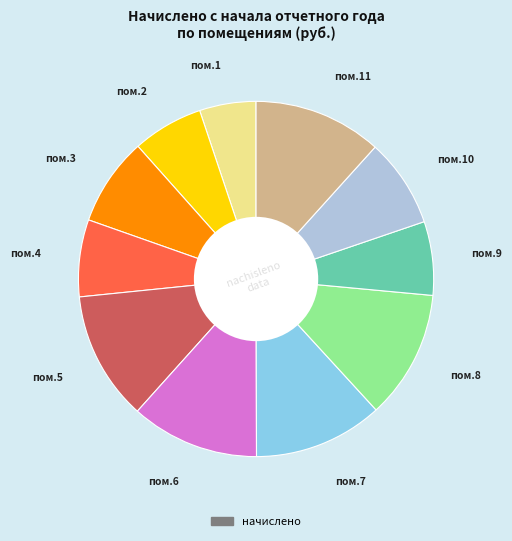

How many segments does this pie chart have?

11